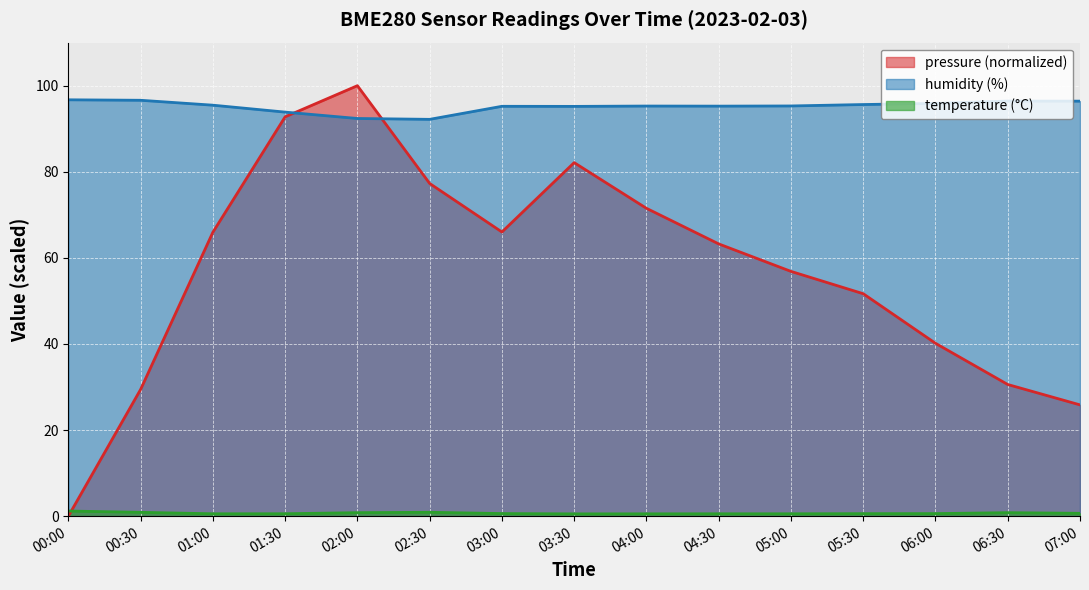

Reading right to left, list all the values displayed in this chart.

pressure: 07:00=25.9	06:30=30.6	06:00=40.2	05:30=51.7	05:00=56.9	04:30=63.2	04:00=71.5	03:30=82.1	03:00=66.0	02:30=77.3	02:00=100.0	01:30=92.8	01:00=66.0	00:30=29.4	00:00=0.0
humidity: 07:00=96.4	06:30=96.4	06:00=95.9	05:30=95.6	05:00=95.3	04:30=95.2	04:00=95.3	03:30=95.2	03:00=95.2	02:30=92.2	02:00=92.4	01:30=93.9	01:00=95.5	00:30=96.6	00:00=96.7
temperature: 07:00=0.7	06:30=0.8	06:00=0.6	05:30=0.6	05:00=0.6	04:30=0.6	04:00=0.5	03:30=0.5	03:00=0.6	02:30=0.9	02:00=0.8	01:30=0.6	01:00=0.6	00:30=0.9	00:00=1.2